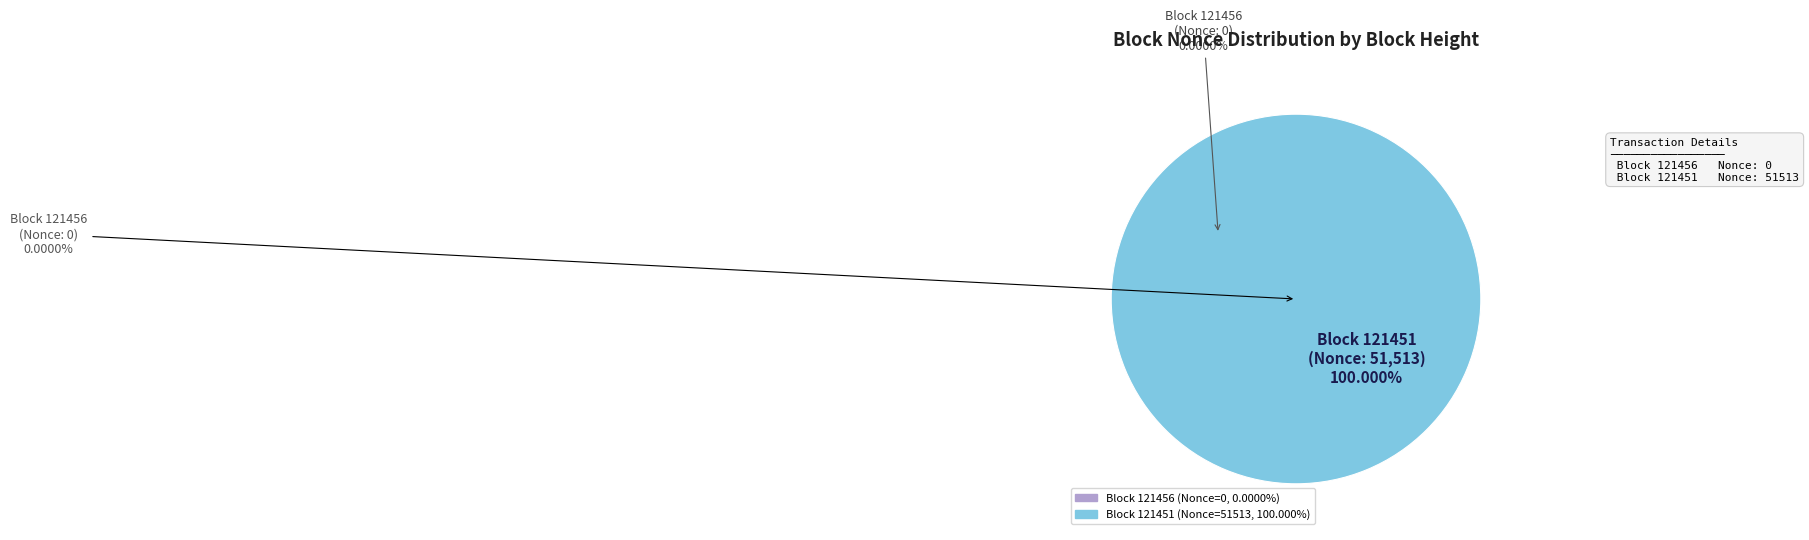

What portion of the pie excludes 121456?

100.0%